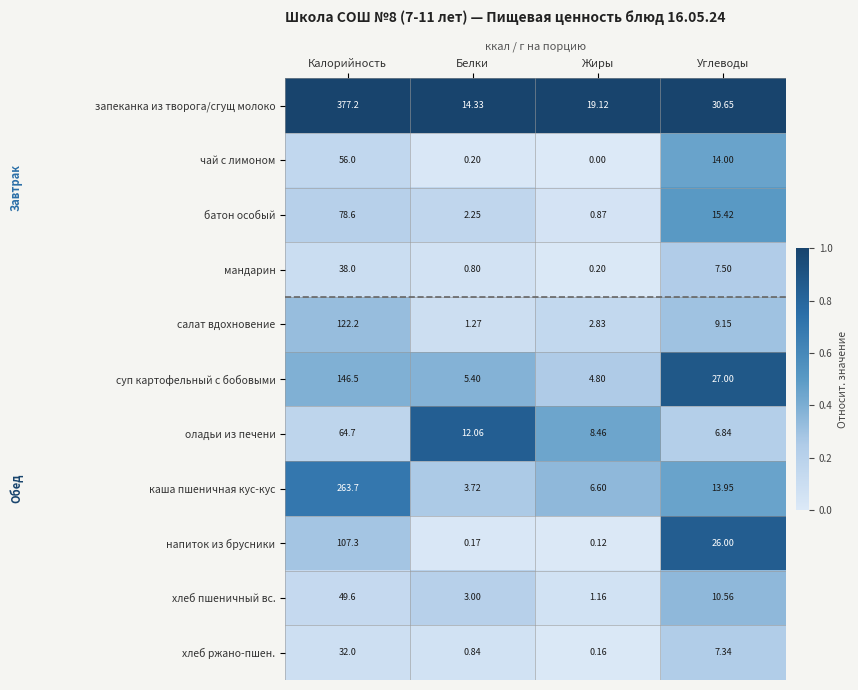

At which category is the sum across all series the highest?

Калорийность